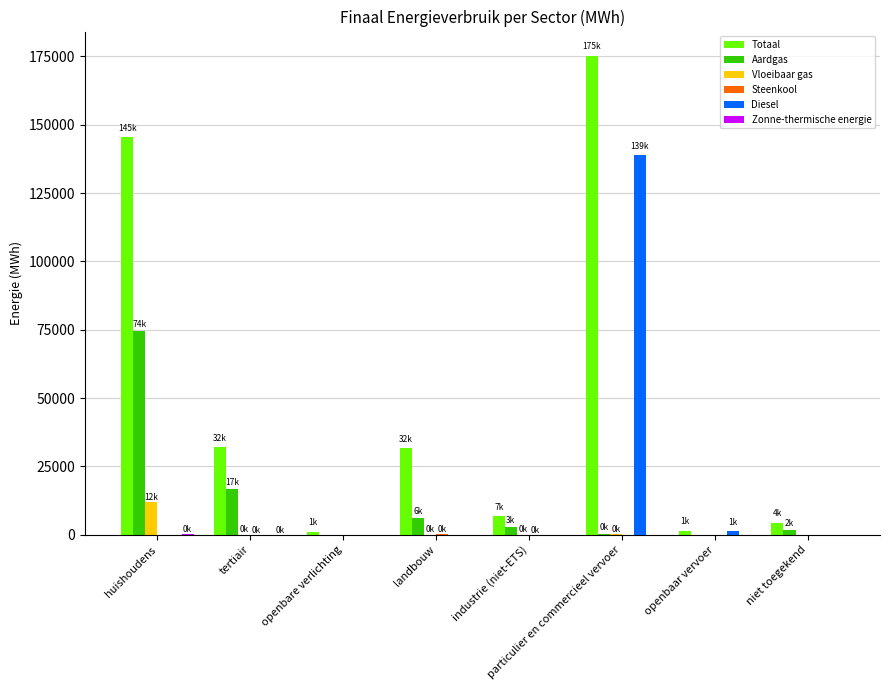

Count the number of categories in the chart.

8